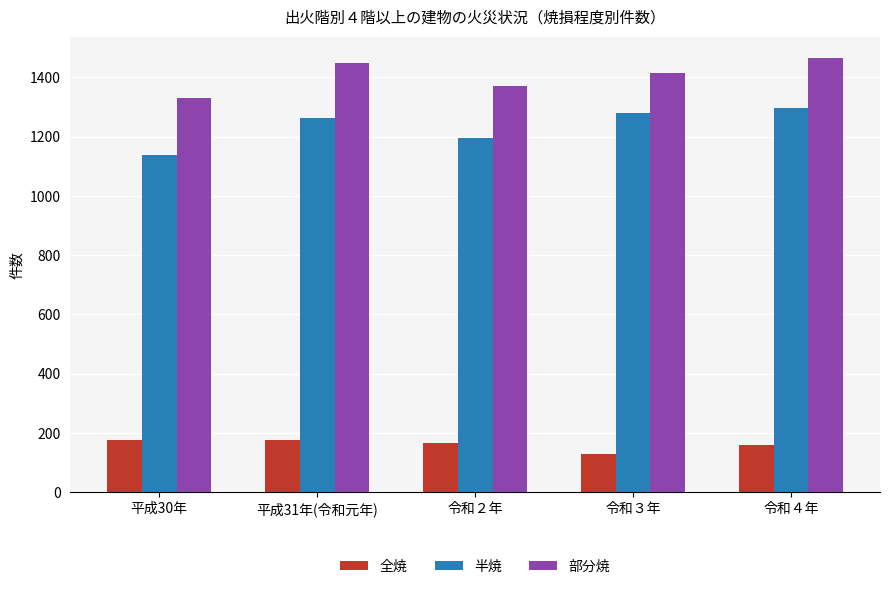

How many bars are there in each group?

3